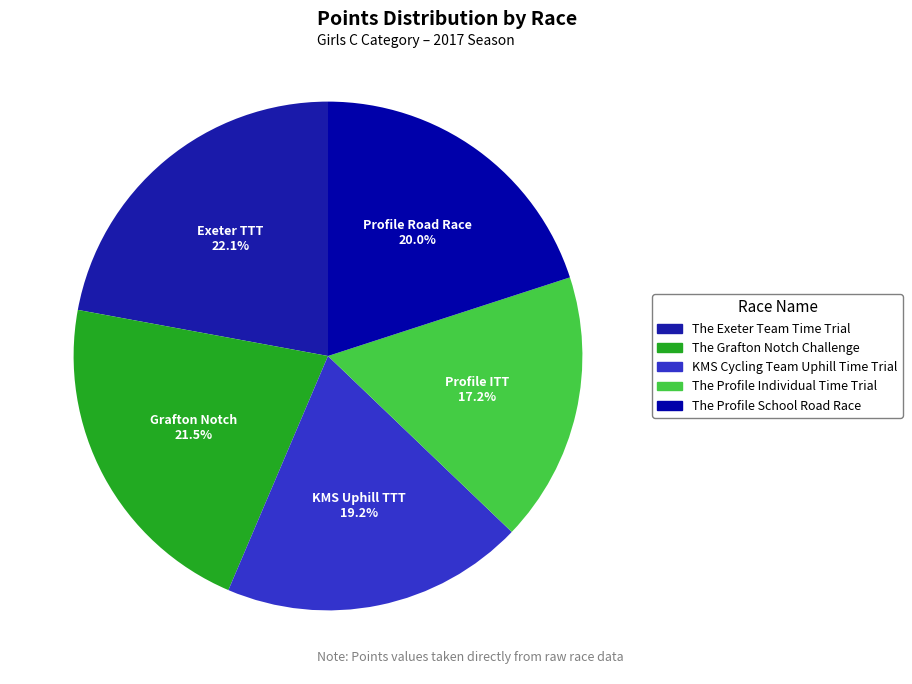

Between The Profile Individual Time Trial and The Exeter Team Time Trial, which is larger?

The Exeter Team Time Trial